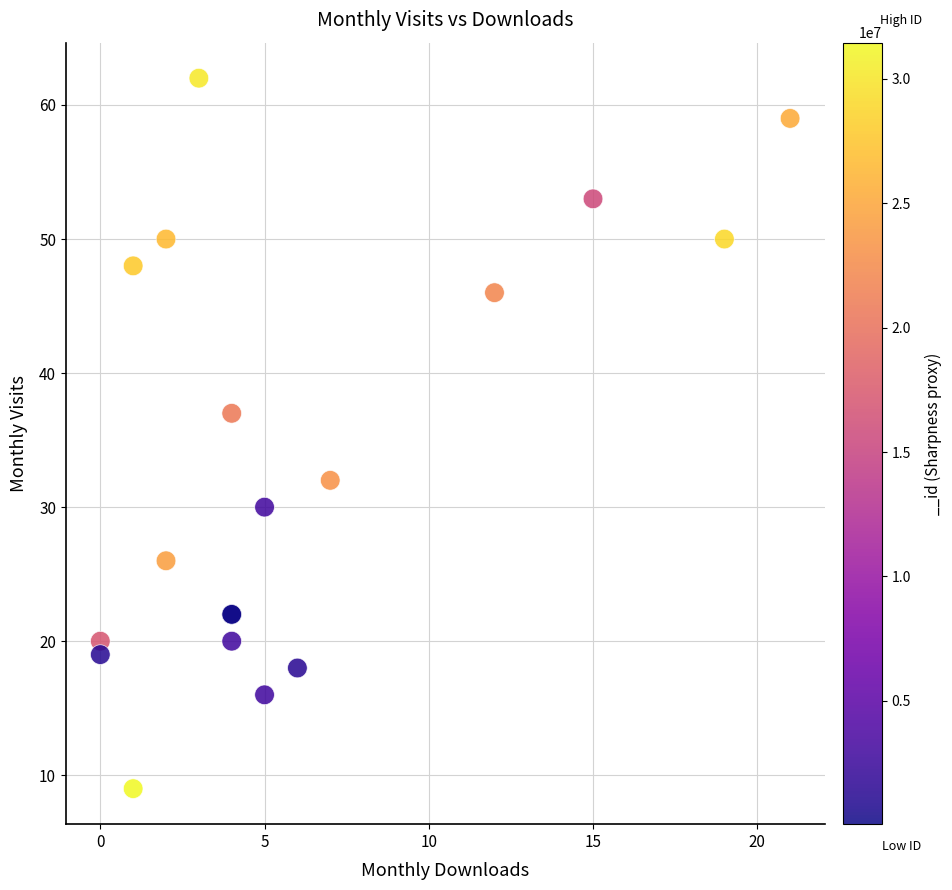

What Y value in the scatter plot is closest to 35?

37